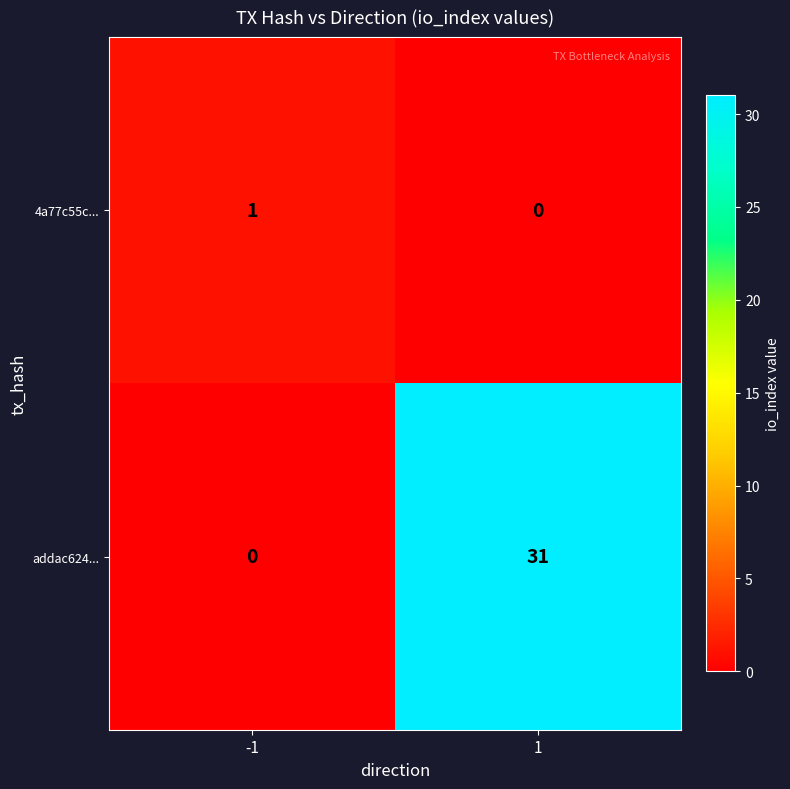

Which series has the widest spread of values?

addac624...